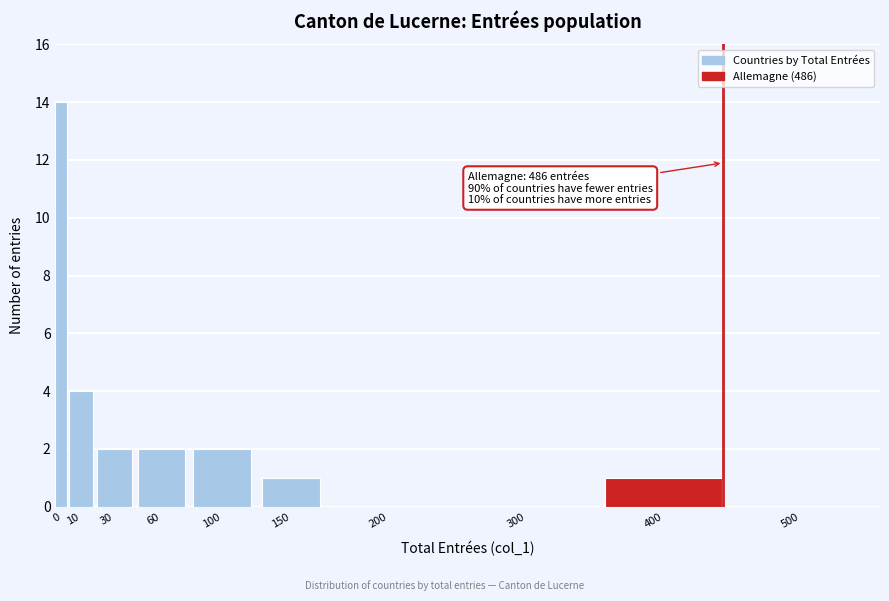

Reading left to right, what are all the values shown in this chart?

0=14	10=4	30=2	60=2	100=2	150=1	200=0	300=0	400=1	500=0